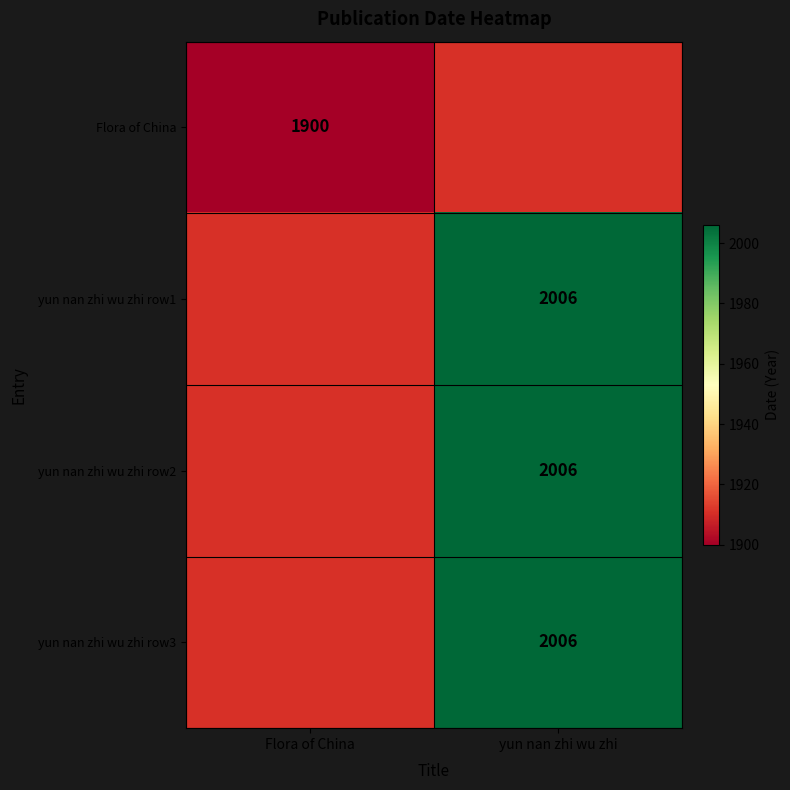

True or false: yun nan zhi wu zhi row2 has a value of 427 at yun nan zhi wu zhi.

False